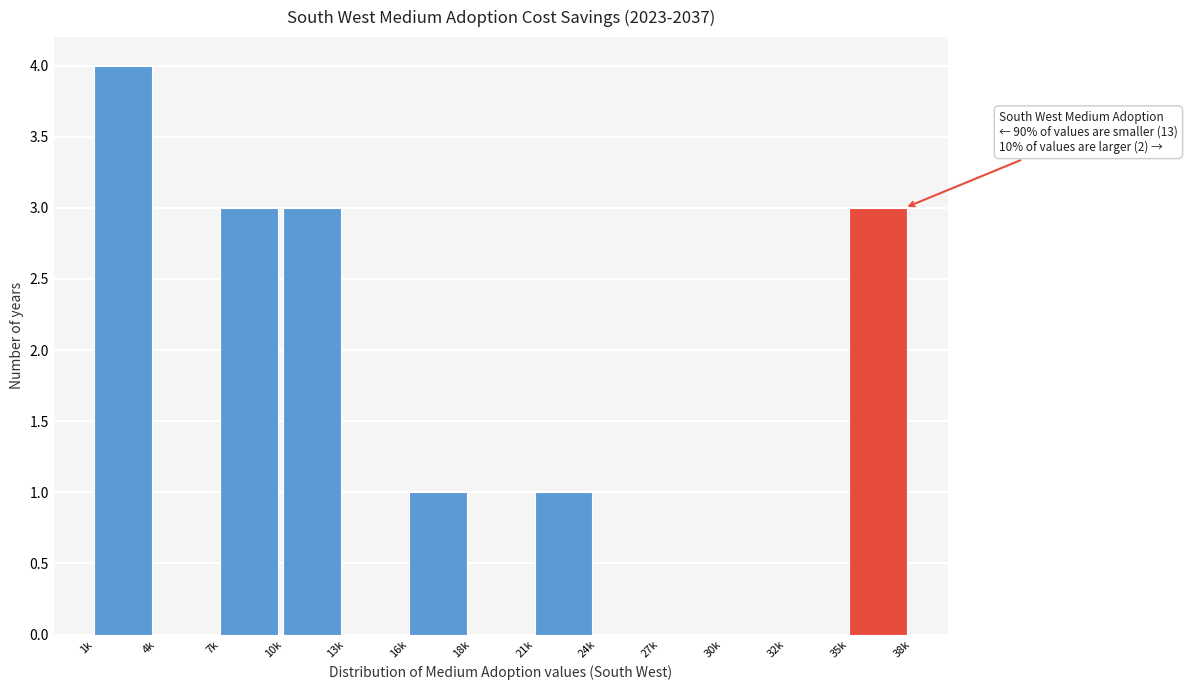

Reading left to right, transcribe all the data shown in this chart.

1k=4	4k=0	7k=3	10k=3	13k=0	16k=1	18k=0	21k=1	24k=0	27k=0	30k=0	32k=0	35k=3